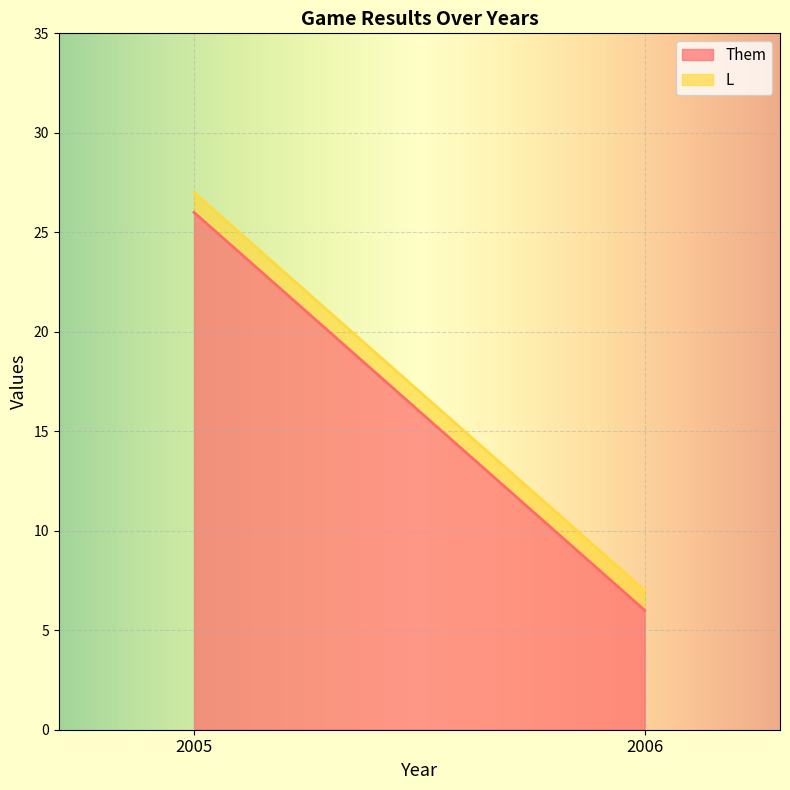

How many Them values are between 6 and 26?

2